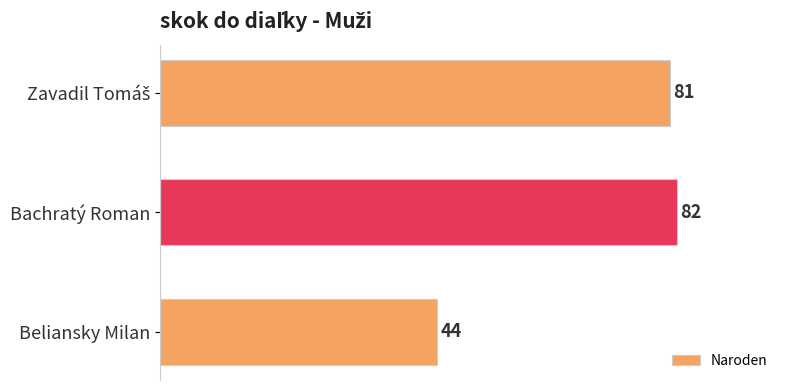

What is the label of the 2nd bar from the top?

Bachratý Roman